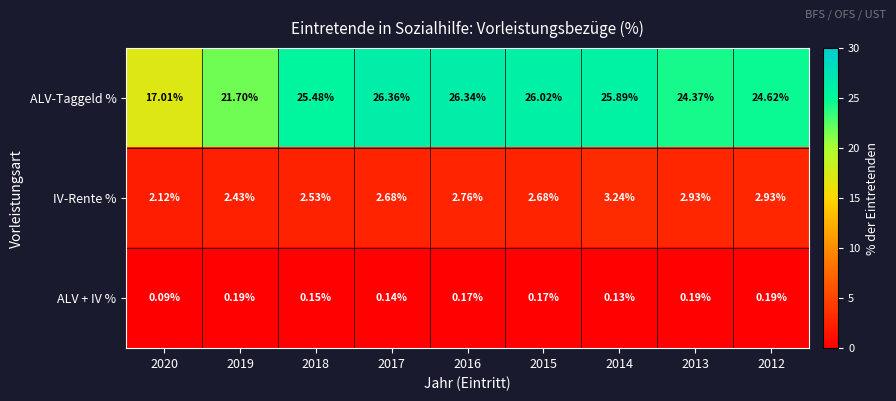

At 2015, list the series in order from smallest to largest.

ALV + IV %, IV-Rente %, ALV-Taggeld %